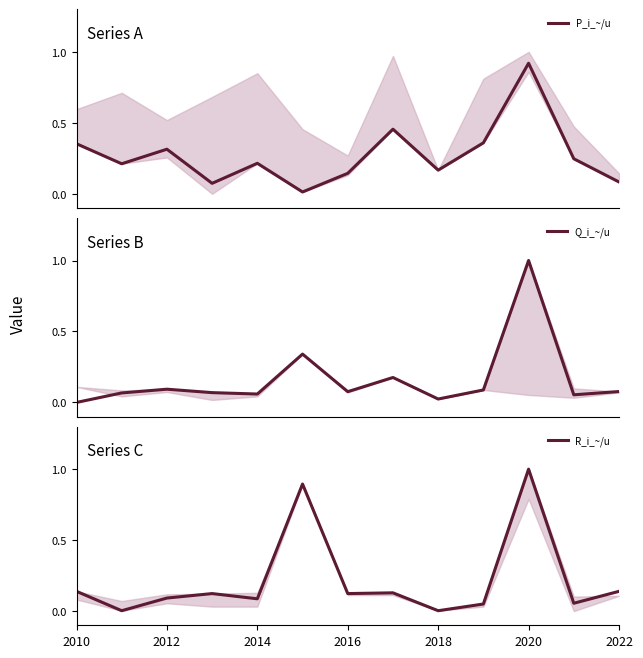

What is the sum of the R_i_~/u values at 2010 and 2016?

0.3